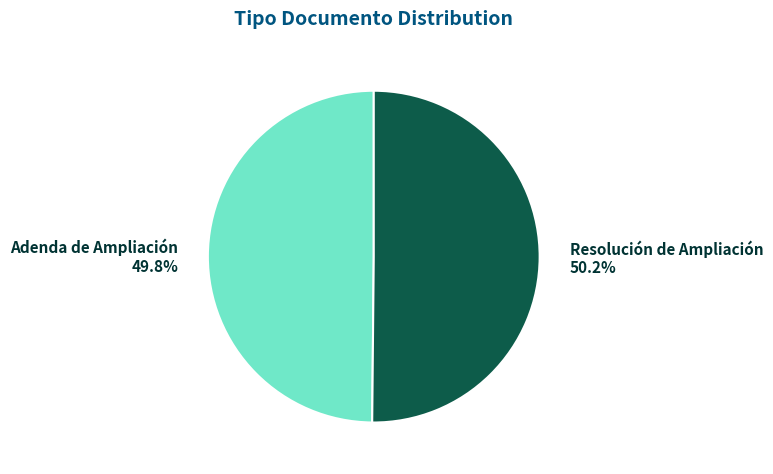

True or false: Resolución de Ampliación accounts for 50% of the total.

True